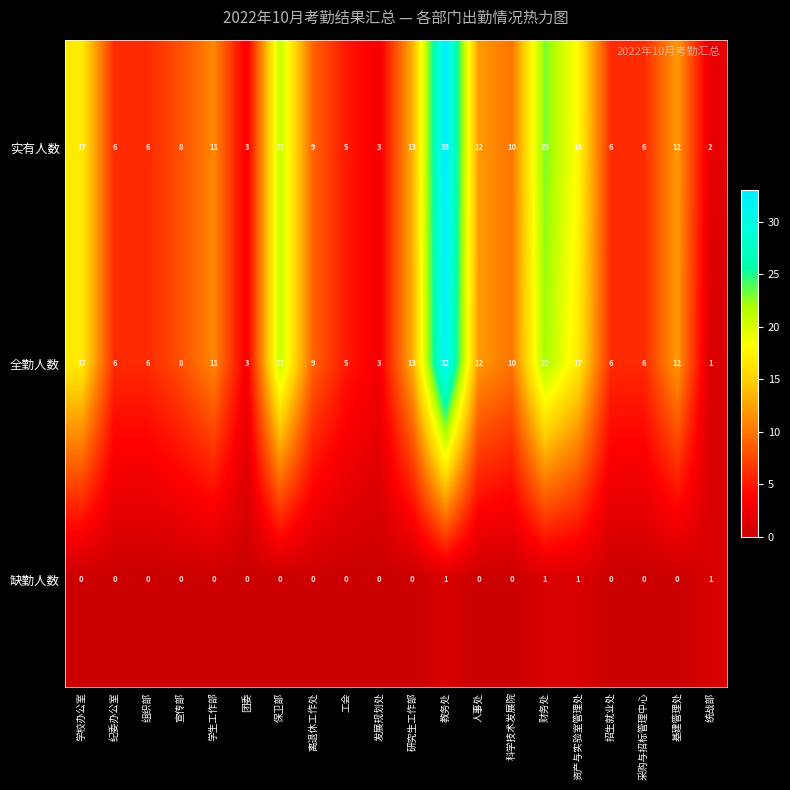

What is the spread (max minus min) of values at 科学技术发展院?

10